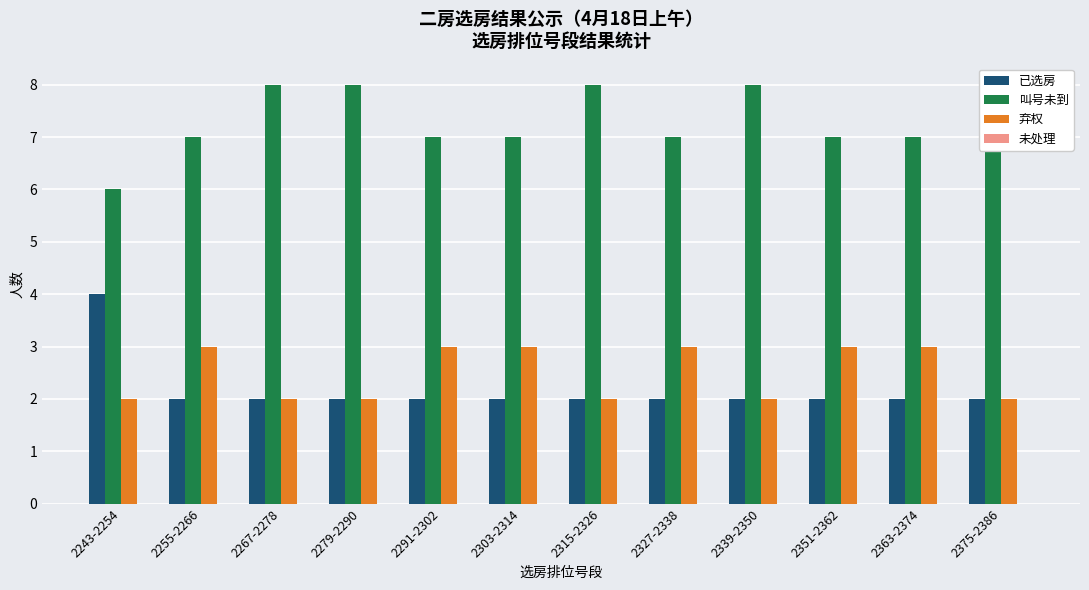

Which series changed the most between 2243-2254 and 2375-2386?

已选房